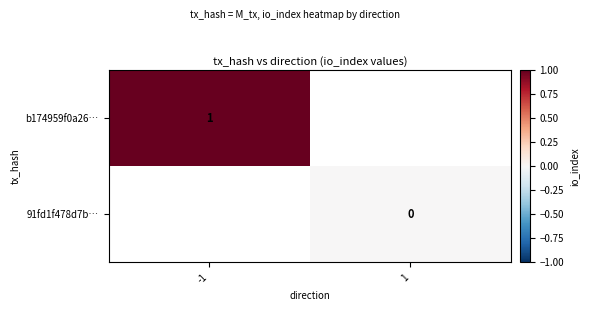

The value of b174959f0a26… at -1 is 1. True or false?

True